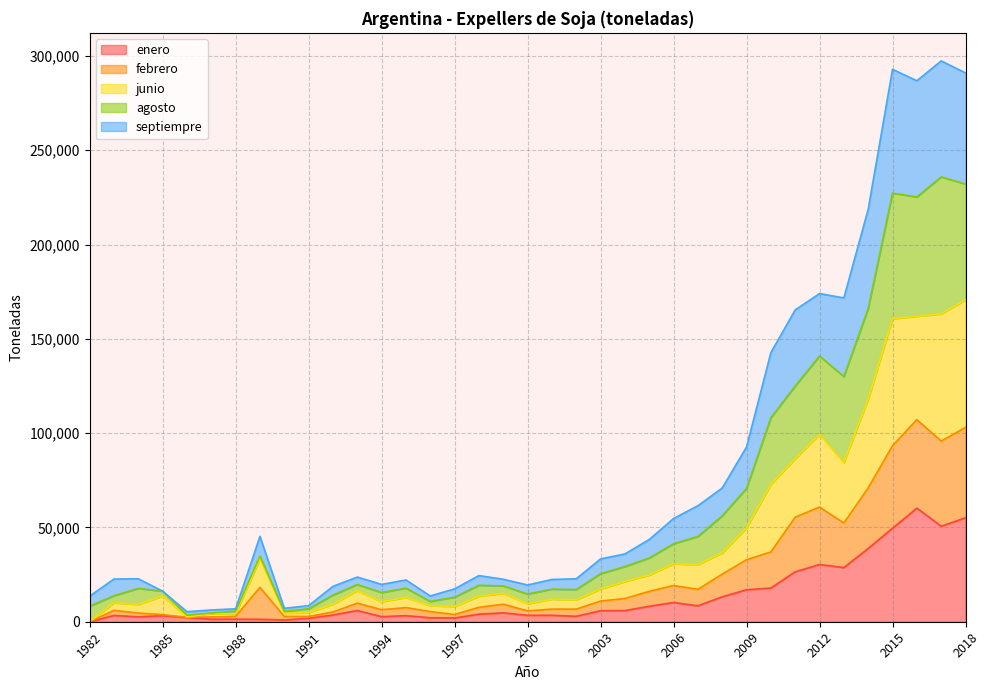

What is the highest value of the enero series?

60233